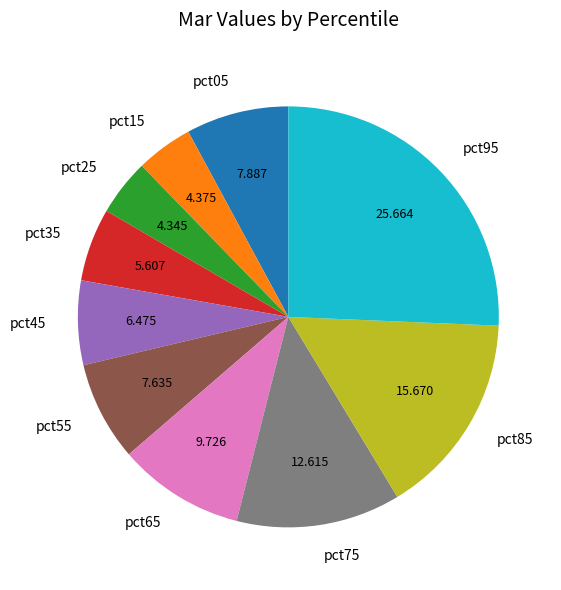

Do pct95 and pct15 together represent more than half of the pie?

No